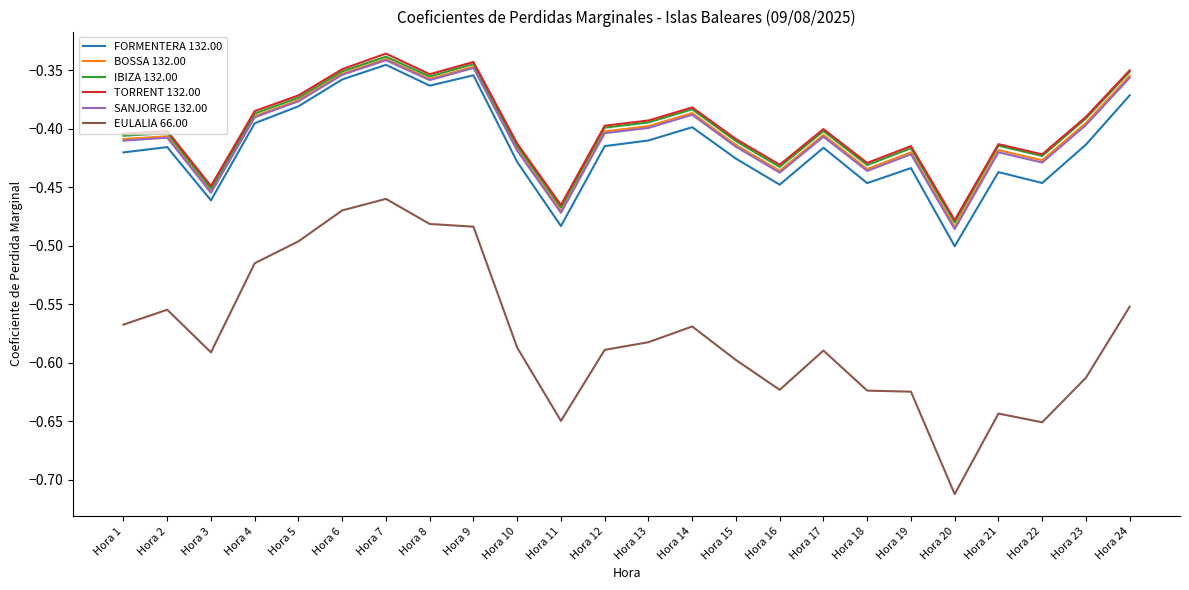

What are all the series names shown in the legend?

FORMENTERA 132.00, BOSSA 132.00, IBIZA 132.00, TORRENT 132.00, SANJORGE 132.00, EULALIA 66.00